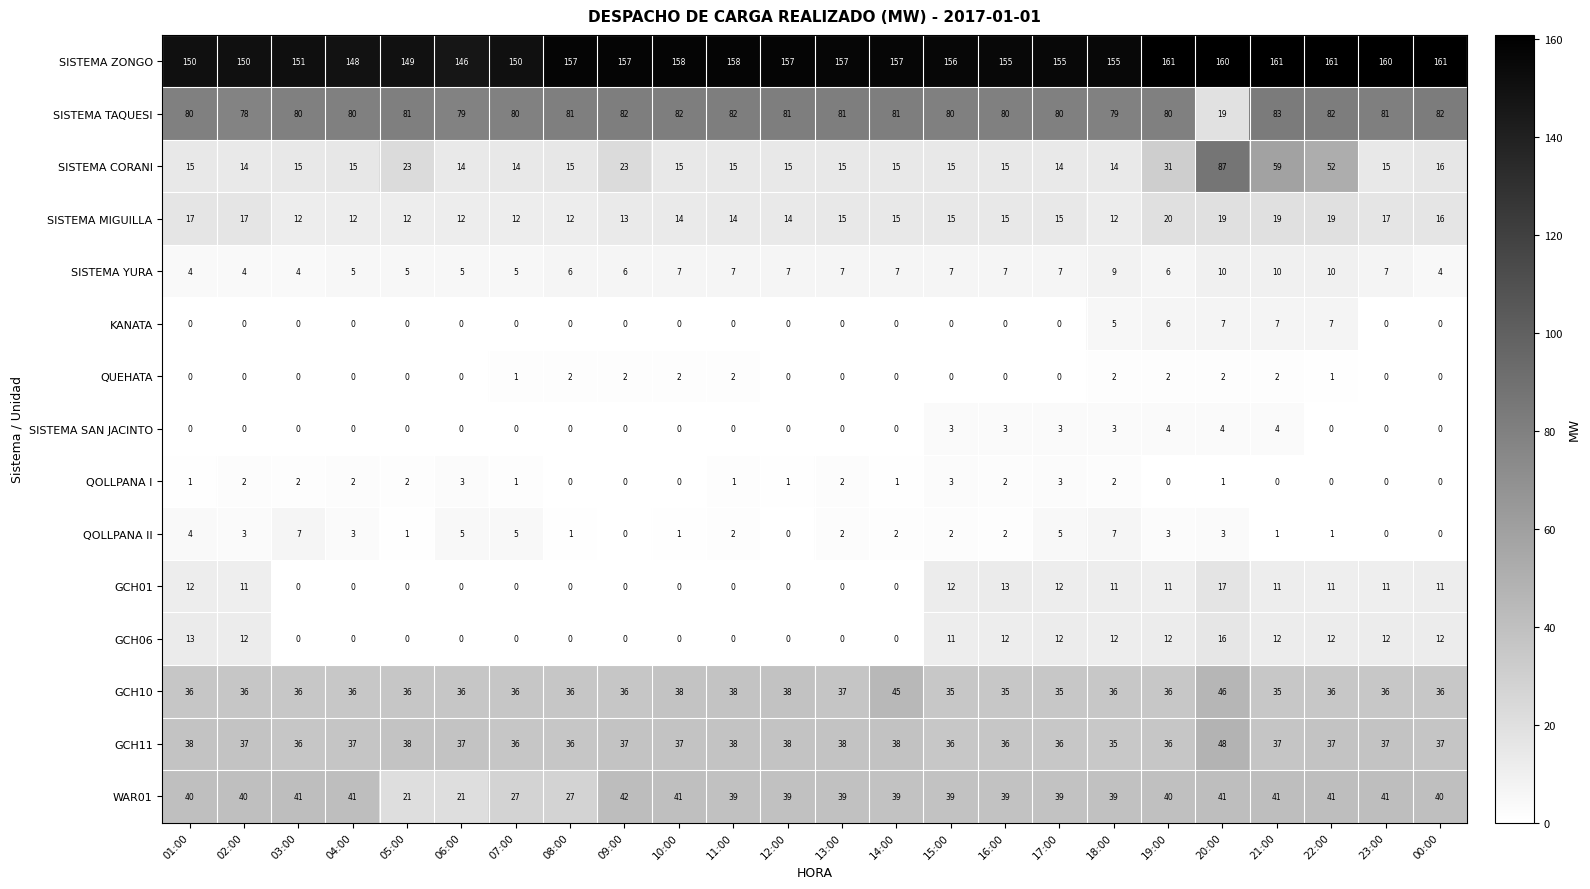

Is it true that WAR01 equals 27 at 14:00?

False